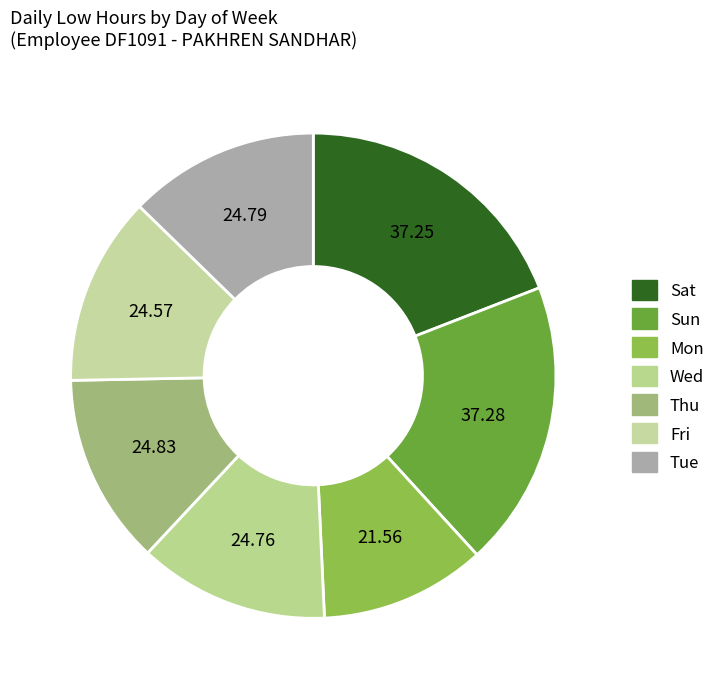

What is the largest slice in the pie chart?

Sun